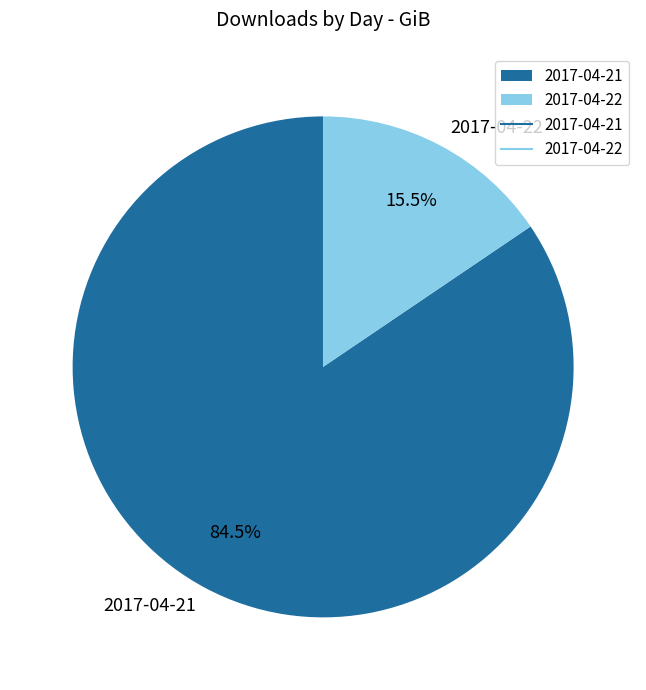

Between 2017-04-21 and 2017-04-22, which is larger?

2017-04-21